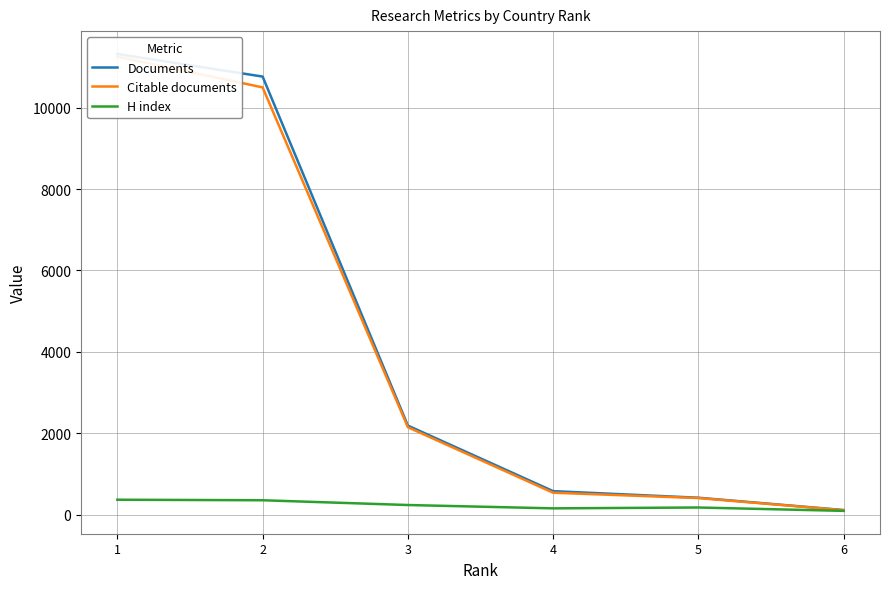

True or false: Citable documents and H index intersect in this chart.

False